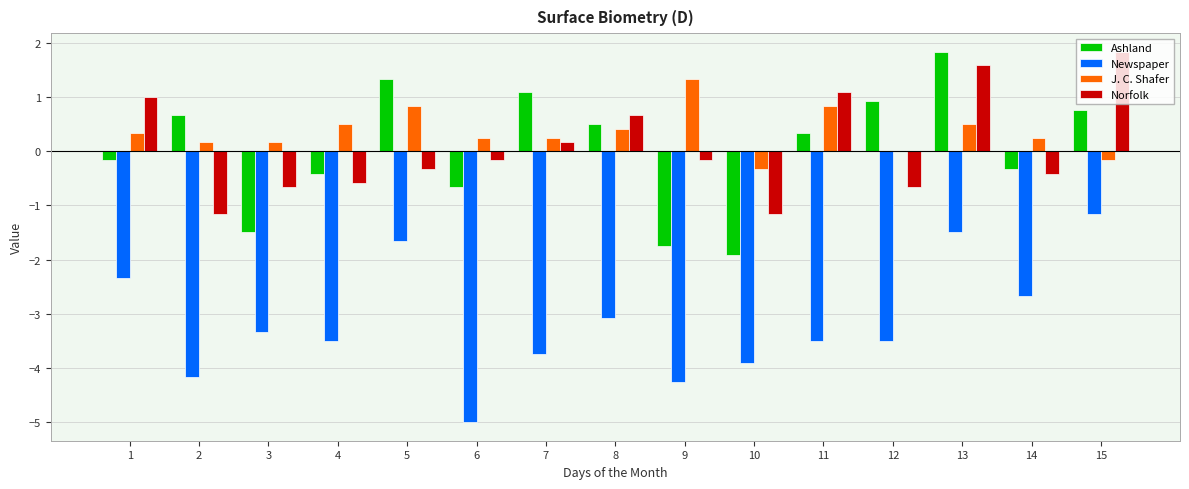

What is the highest value of the Norfolk series?

1.8